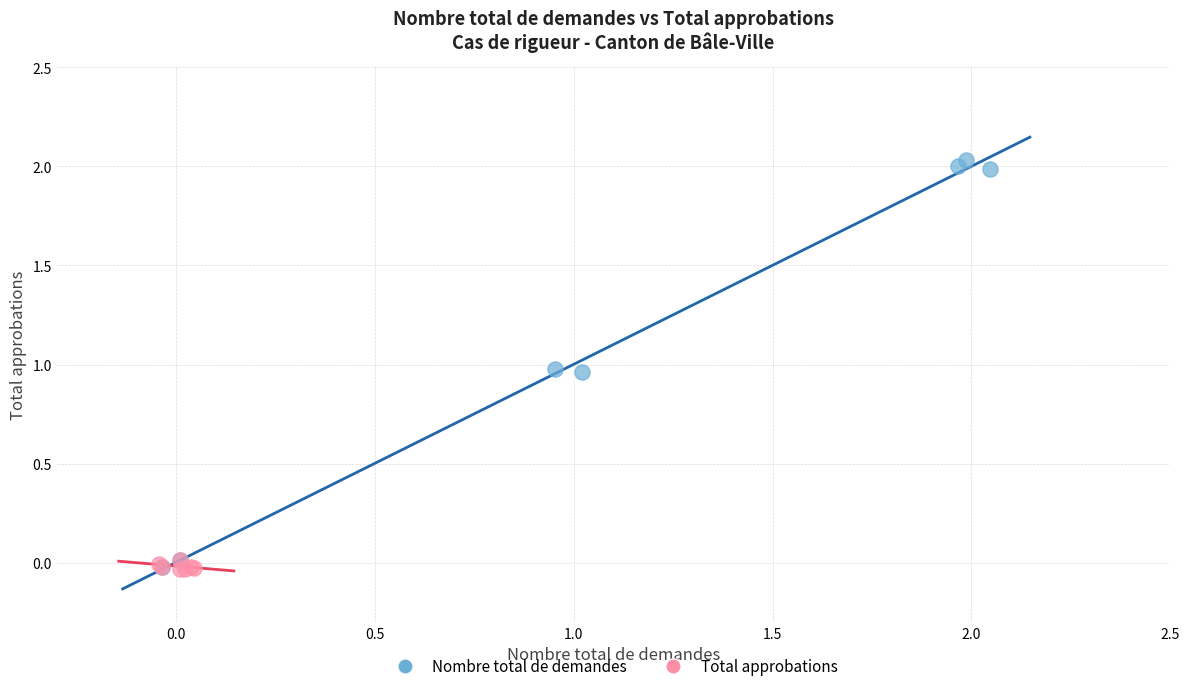

Which series reaches the maximum Y coordinate?

Nombre total de demandes